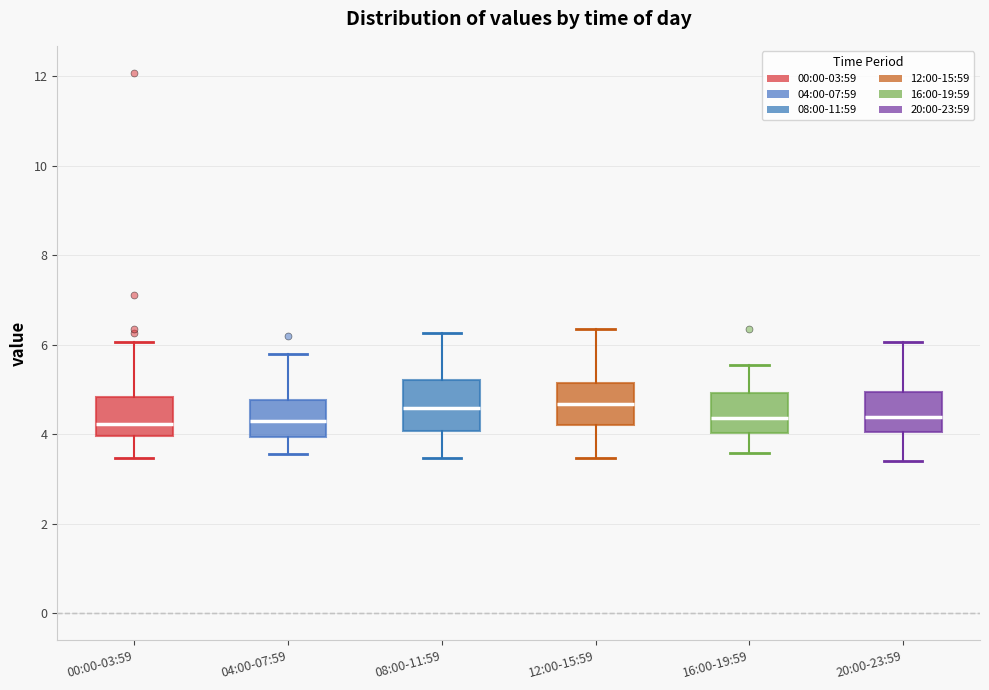

Reading left to right, read every box against the y-axis: the position of its median line, the range the box covers, and the ends of its whiskers. The values are not printed on the chart, so give them approximately, as read against the axis.

00:00-03:59: median 4.2, box 4.0 to 4.8, whiskers 3.4 to 6.0
04:00-07:59: median 4.4, box 4.0 to 4.8, whiskers 3.6 to 5.8
08:00-11:59: median 4.6, box 4.0 to 5.2, whiskers 3.4 to 6.2
12:00-15:59: median 4.6, box 4.2 to 5.2, whiskers 3.4 to 6.4
16:00-19:59: median 4.4, box 4.0 to 5.0, whiskers 3.6 to 5.6
20:00-23:59: median 4.4, box 4.0 to 5.0, whiskers 3.4 to 6.0